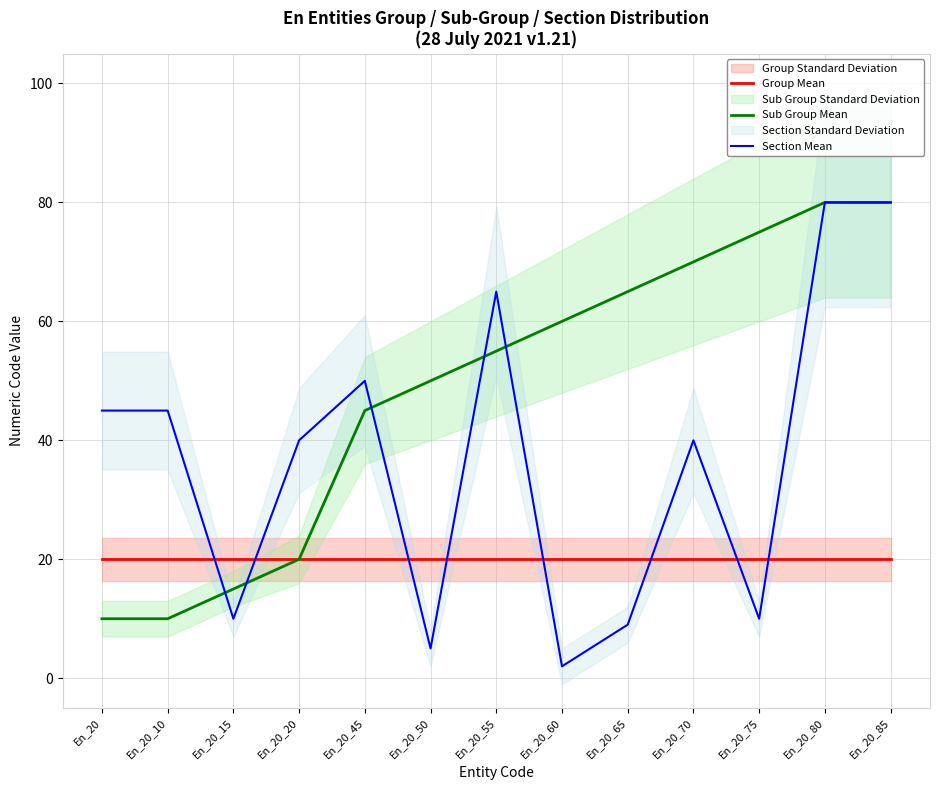

Is the value of Sub Group Mean at En_20_65 greater than the value of Group Mean at En_20_85?

Yes